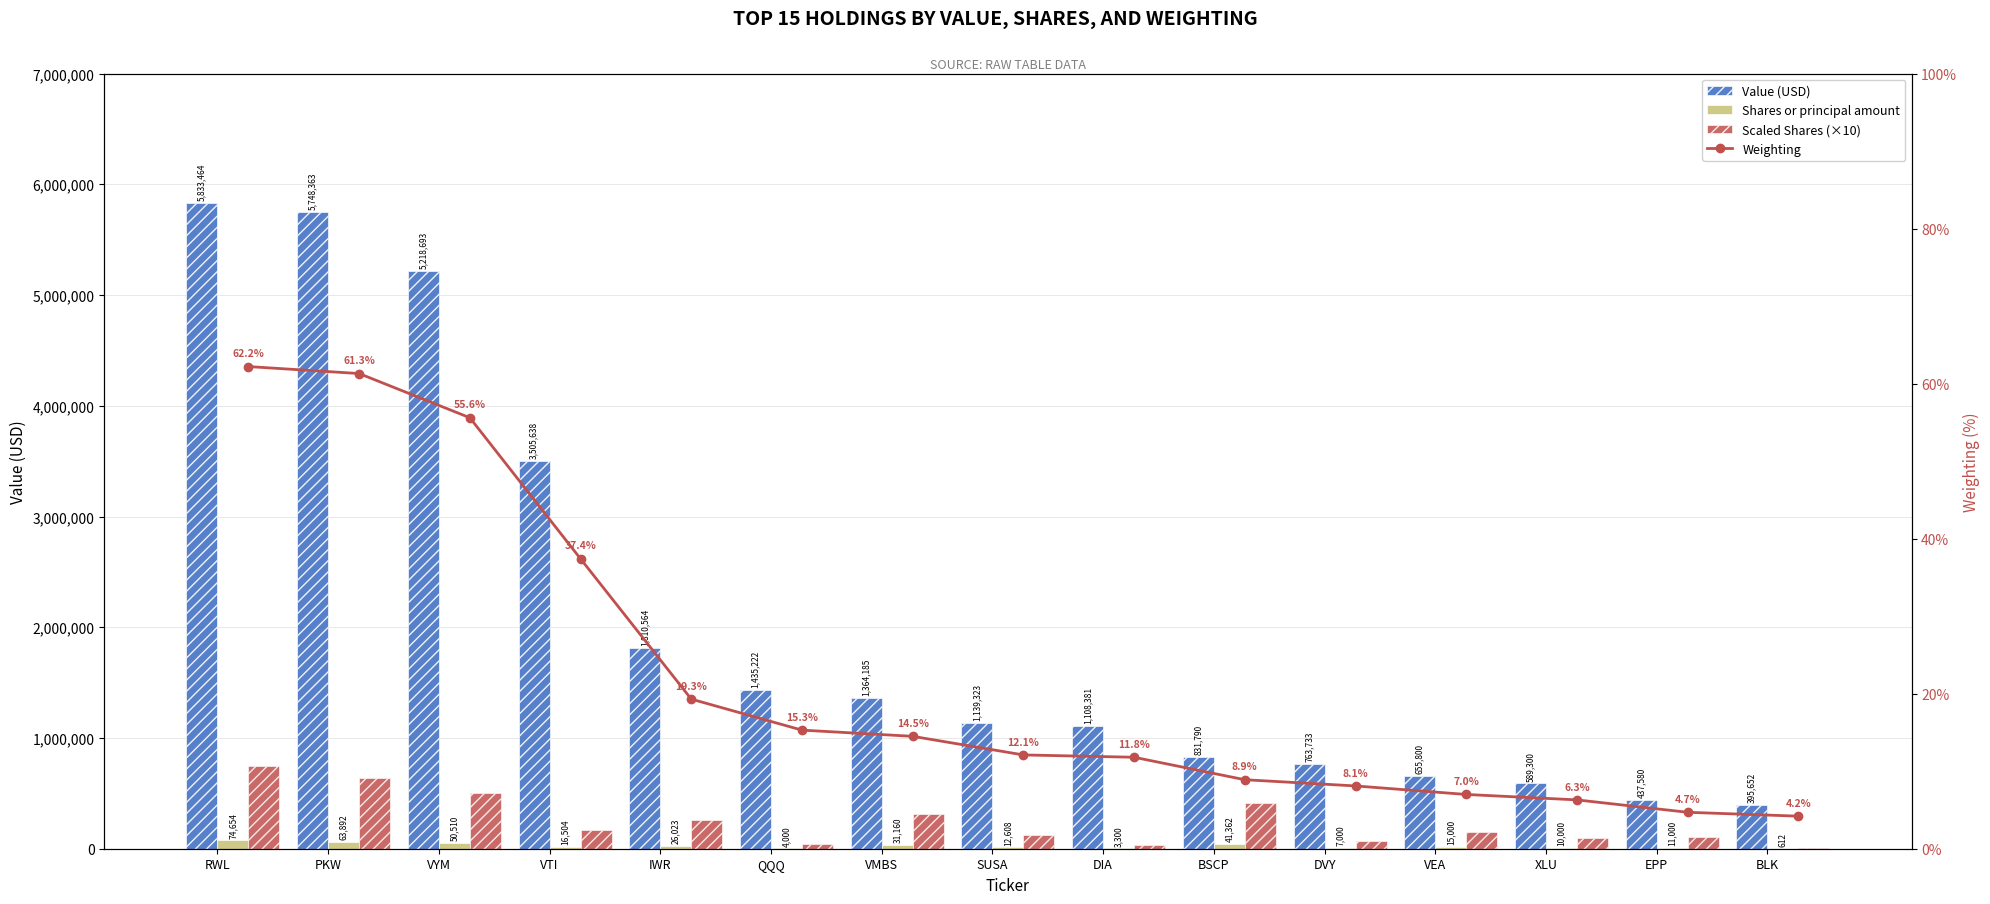

Reading right to left, transcribe all the data shown in this chart.

Value (USD): 395652.0	437580.0	589300.0	655800.0	763733.0	831790.0	1108381.0	1139323.0	1364185.0	1435222.0	1810564.0	3505638.0	5218693.0	5748363.0	5833464.0
Shares or principal amount: 612.0	11000.0	10000.0	15000.0	7000.0	41362.0	3300.0	12608.0	31160.0	4000.0	26023.0	16504.0	50510.0	63892.0	74654.0
Scaled Shares (×10): 6120.0	110000.0	100000.0	150000.0	70000.0	413620.0	33000.0	126080.0	311600.0	40000.0	260230.0	165040.0	505100.0	638920.0	746540.0
Weighting: 0.0	0.0	0.1	0.1	0.1	0.1	0.1	0.1	0.1	0.2	0.2	0.4	0.6	0.6	0.6